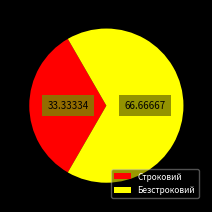

Combined, do Безстроковий and Строковий account for over 50%?

Yes